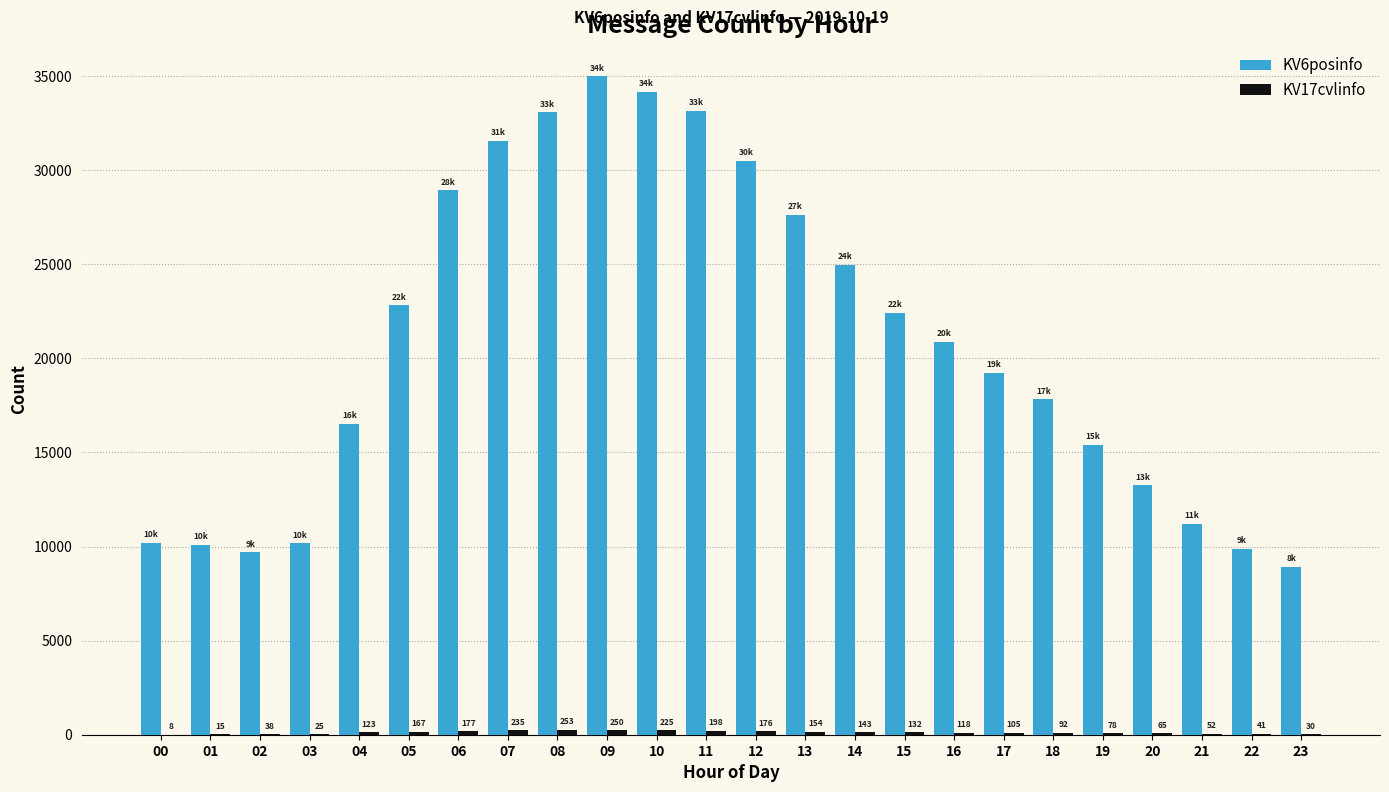

Is it true that KV6posinfo equals 28935 at 06?

True